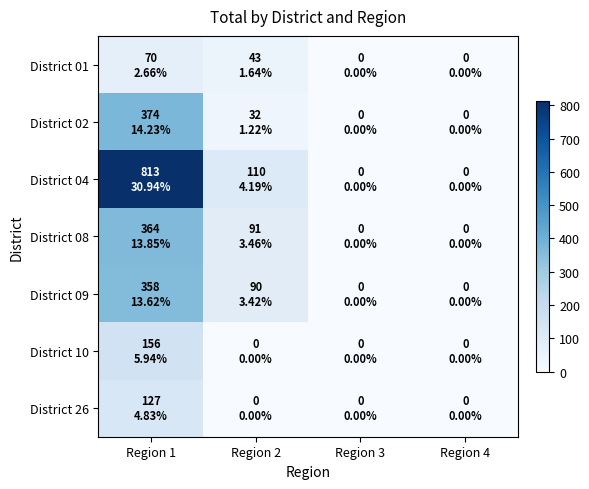

What is the spread (max minus min) of values at Region 1?

743